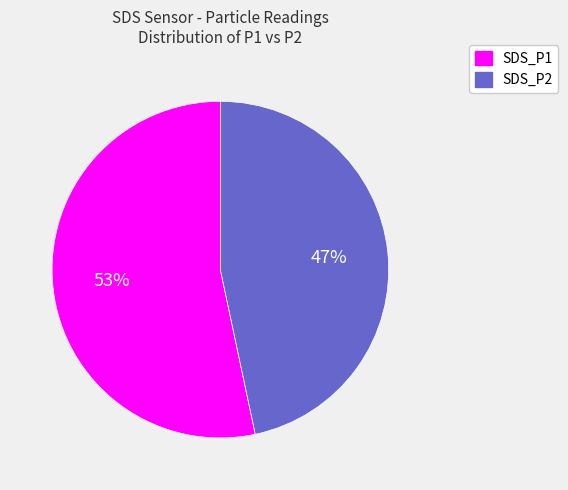

Rank the categories by value from lowest to highest.

SDS_P2, SDS_P1